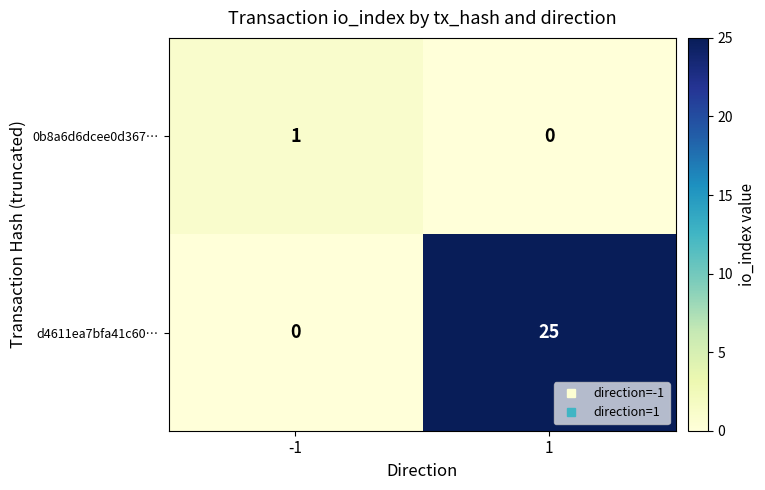

Reading left to right, list all the values displayed in this chart.

0b8a6d6dcee0d367…: -1=1	1=0
d4611ea7bfa41c60…: -1=0	1=25